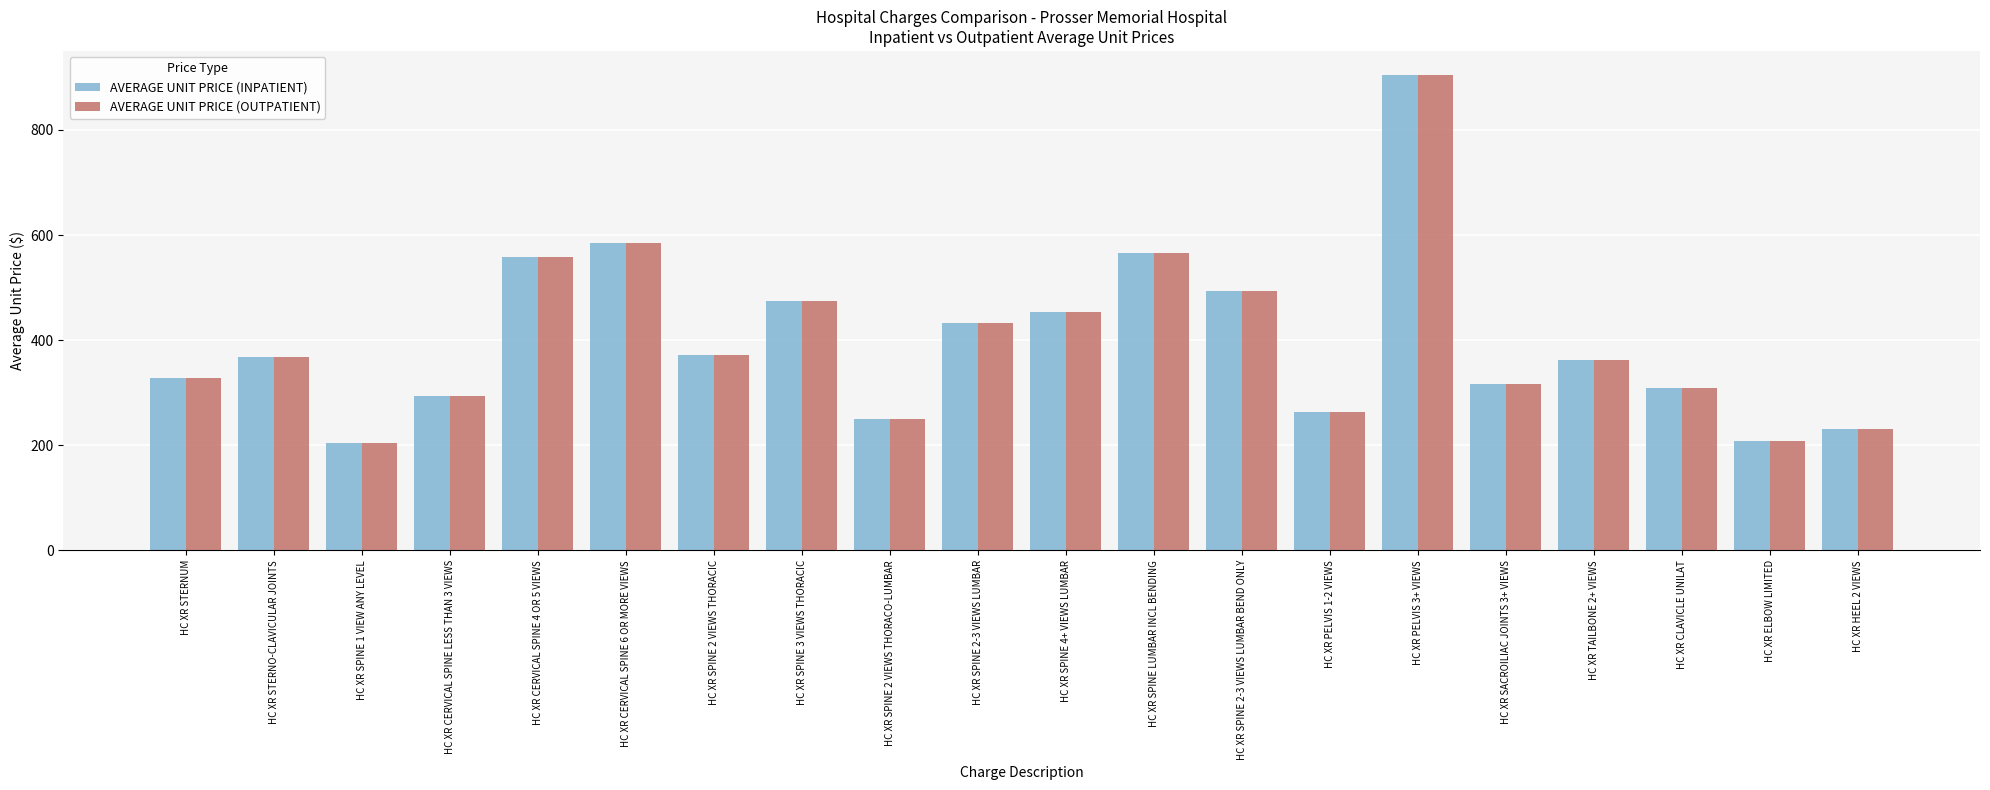

How many distinct data groups are displayed?

2